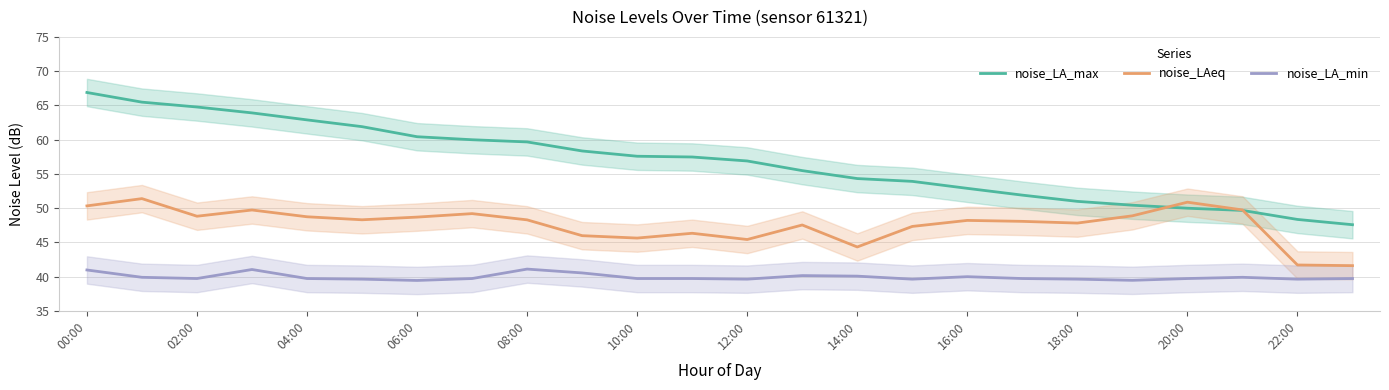

True or false: noise_LAeq and noise_LA_min intersect in this chart.

False